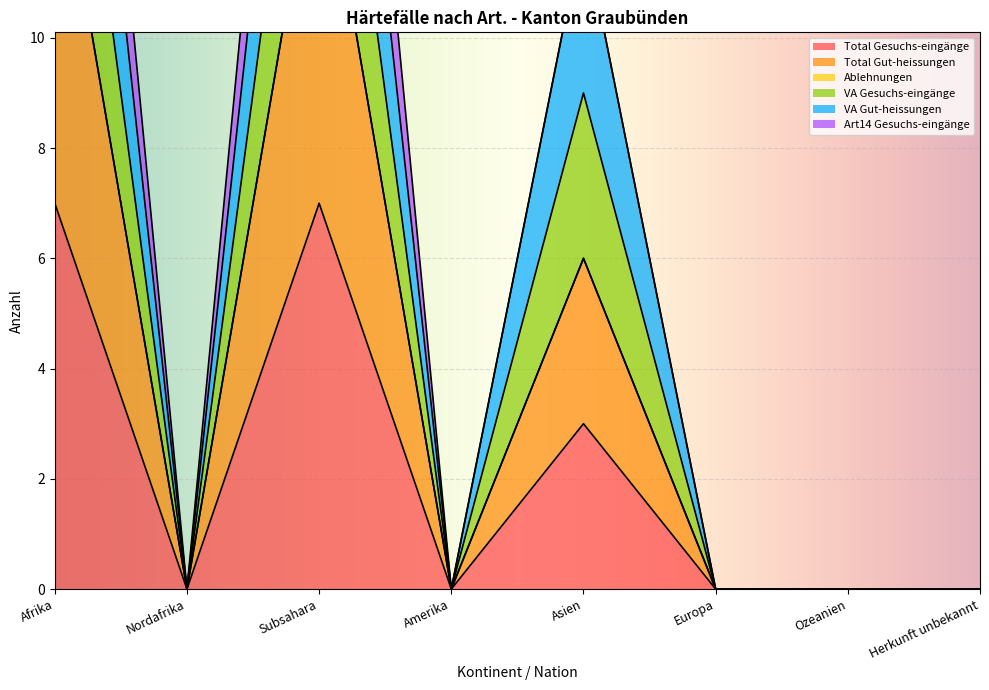

True or false: Total Gut-heissungen and VA Gut-heissungen cross at least once.

False